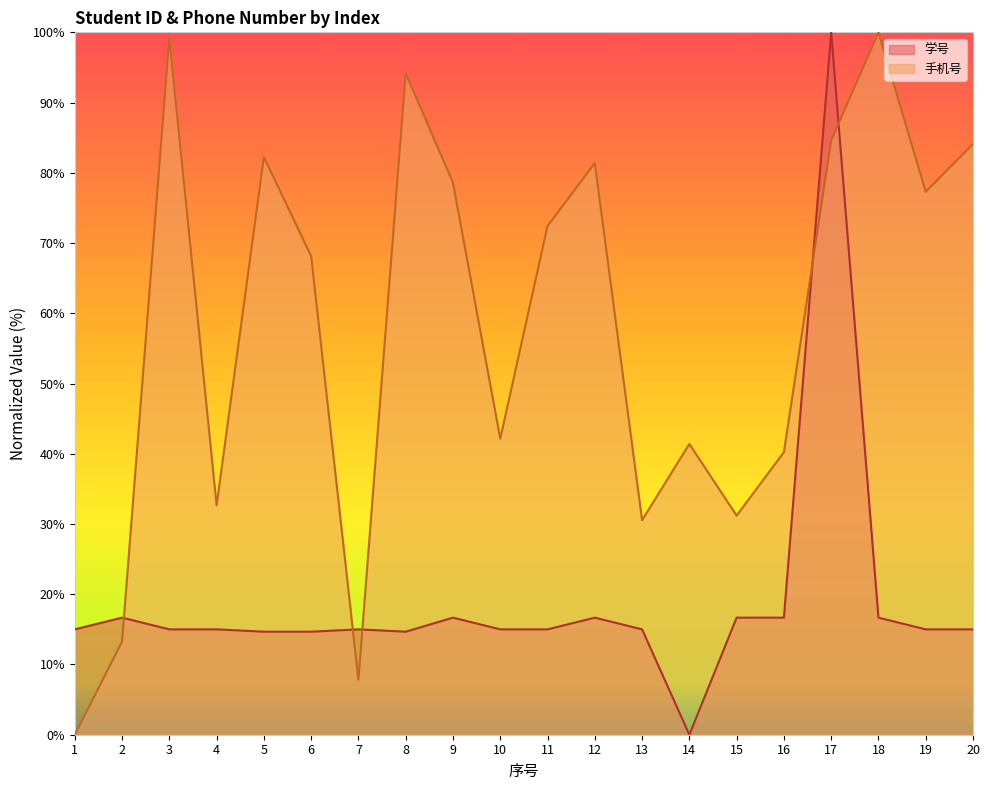

Which category has the lowest value in the 手机号 series?

1